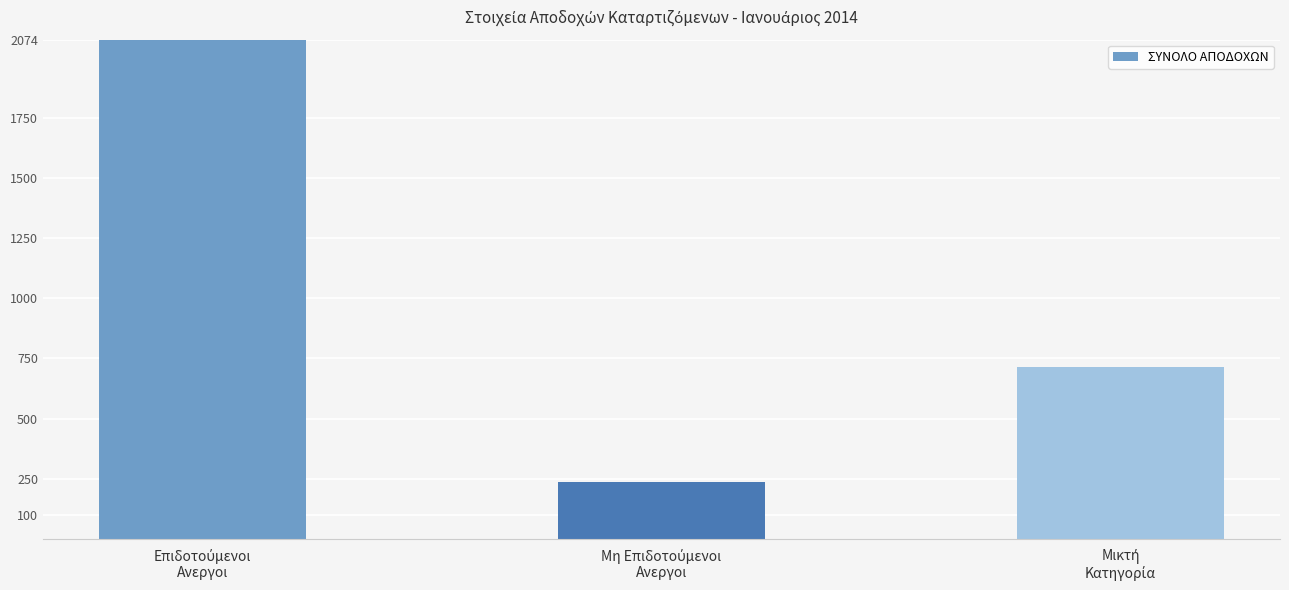

How many data points does each series have?

3